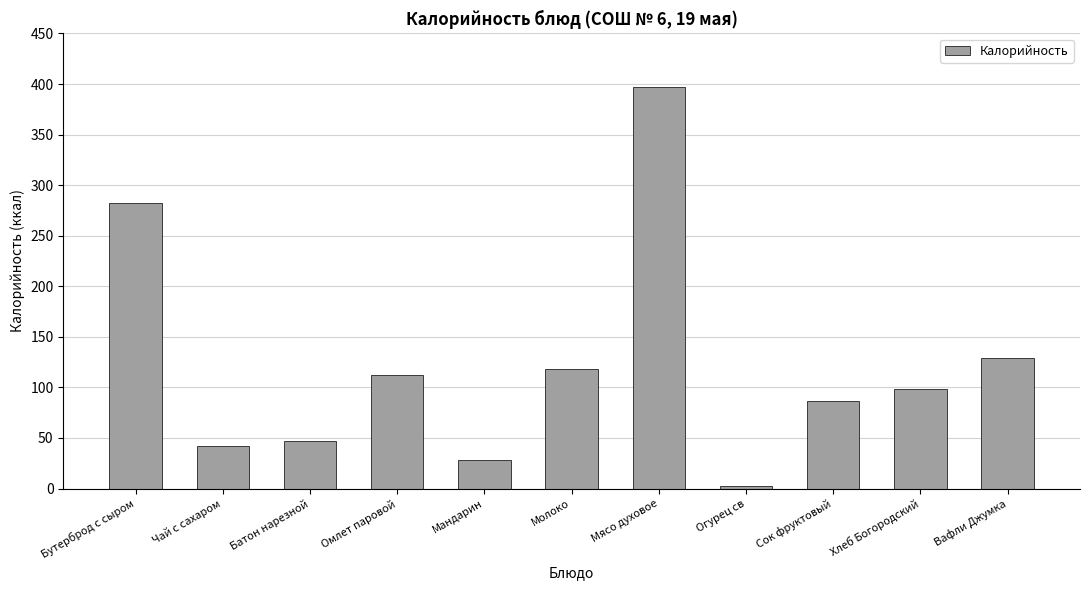

List the labels in order of value, largest first.

Мясо духовое, Бутерброд с сыром, Вафли Джумка, Молоко, Омлет паровой, Хлеб Богородский, Сок фруктовый, Батон нарезной, Чай с сахаром, Мандарин, Огурец св